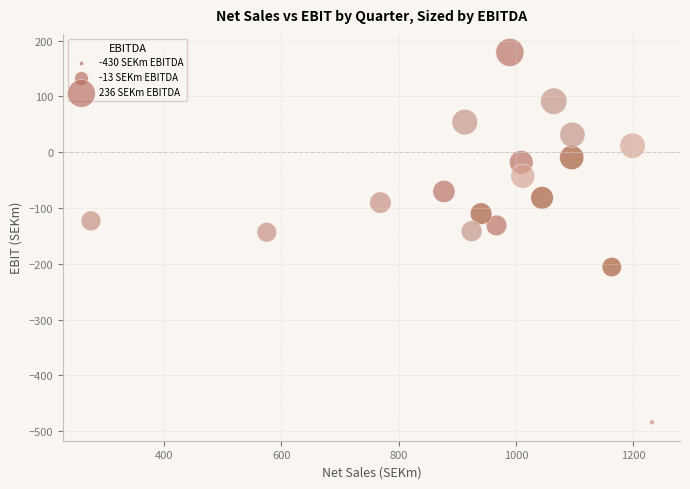

What is the range of X values (max minus min)?

956.2